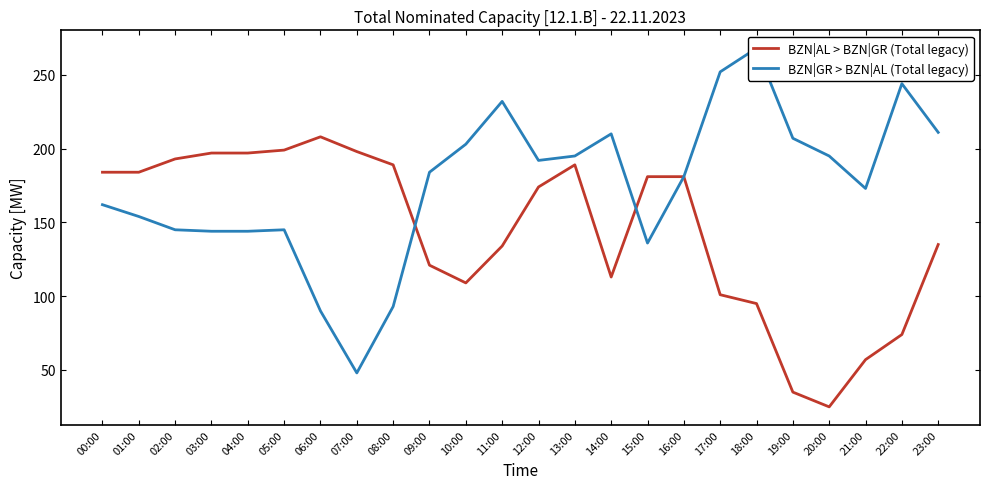

Is the value of BZN|AL > BZN|GR (Total legacy) at 18:00 greater than the value of BZN|GR > BZN|AL (Total legacy) at 08:00?

Yes